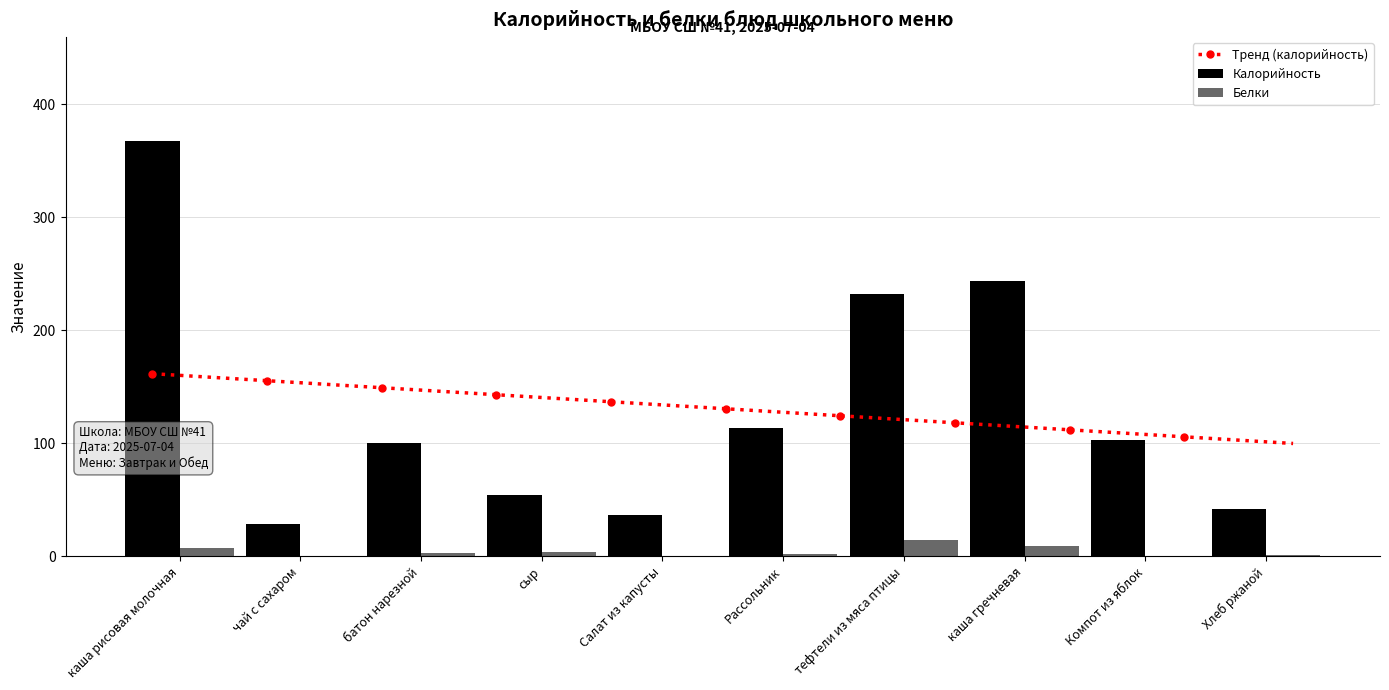

Which series has the widest spread of values?

Калорийность